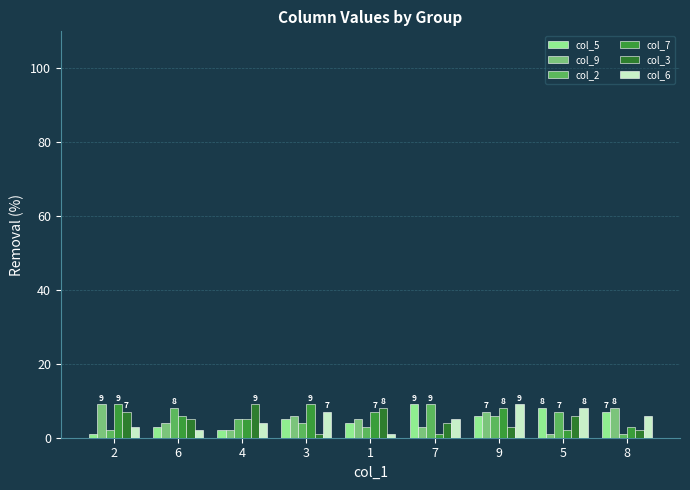

What is the value of the col_7 bar at the 2nd from the left?

6